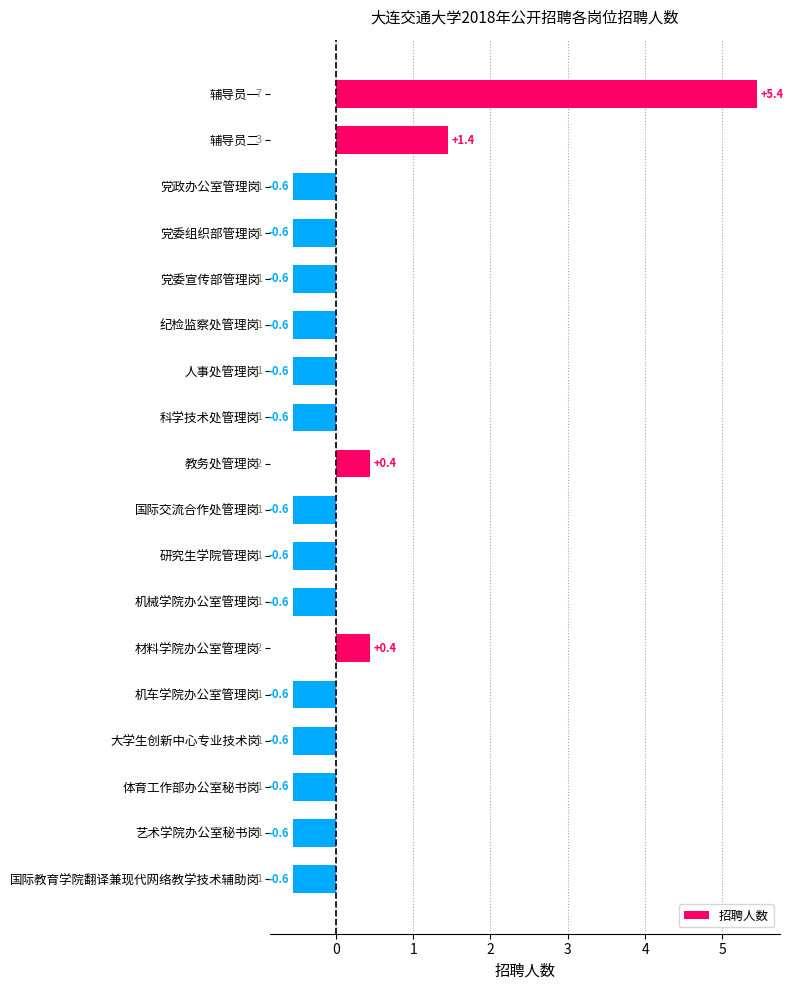

Count the number of values greater than 0.

4